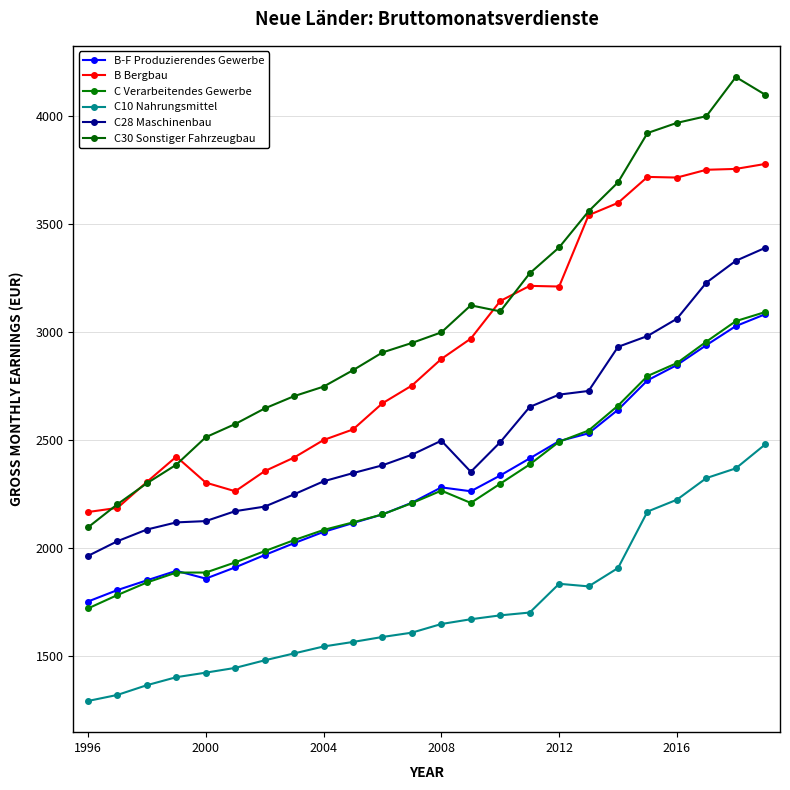

Which series has the widest spread of values?

C30 Sonstiger Fahrzeugbau